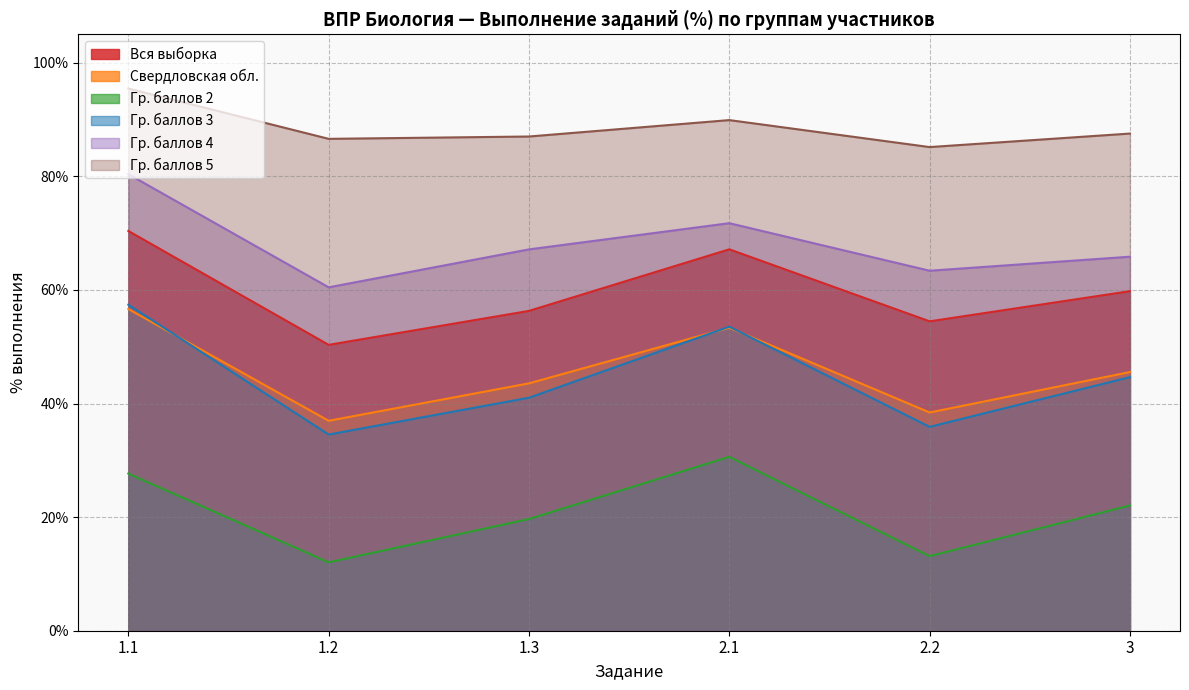

Reading left to right, transcribe all the data shown in this chart.

Вся выборка: 1.1=70.4	1.2=50.3	1.3=56.3	2.1=67.2	2.2=54.5	3=59.8
Свердловская обл.: 1.1=56.6	1.2=37.0	1.3=43.5	2.1=53.3	2.2=38.4	3=45.5
Гр. баллов 2: 1.1=27.7	1.2=12.0	1.3=19.7	2.1=30.6	2.2=13.1	3=22.1
Гр. баллов 3: 1.1=57.4	1.2=34.5	1.3=41.0	2.1=53.5	2.2=35.9	3=44.6
Гр. баллов 4: 1.1=80.4	1.2=60.5	1.3=67.1	2.1=71.8	2.2=63.4	3=65.8
Гр. баллов 5: 1.1=95.5	1.2=86.6	1.3=87.0	2.1=89.9	2.2=85.2	3=87.5